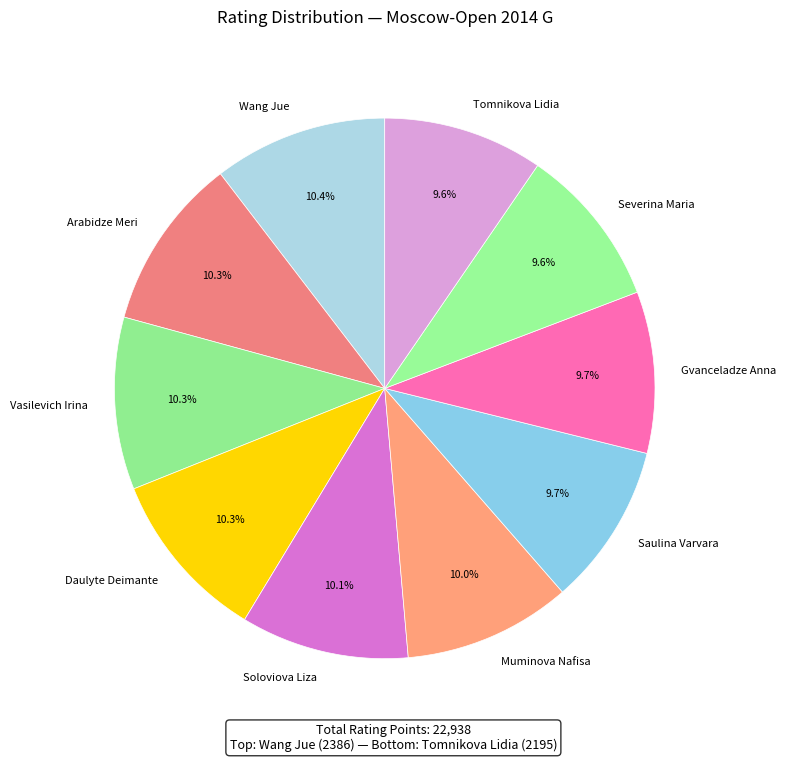

Is it true that Tomnikova Lidia is 3% of the pie?

False